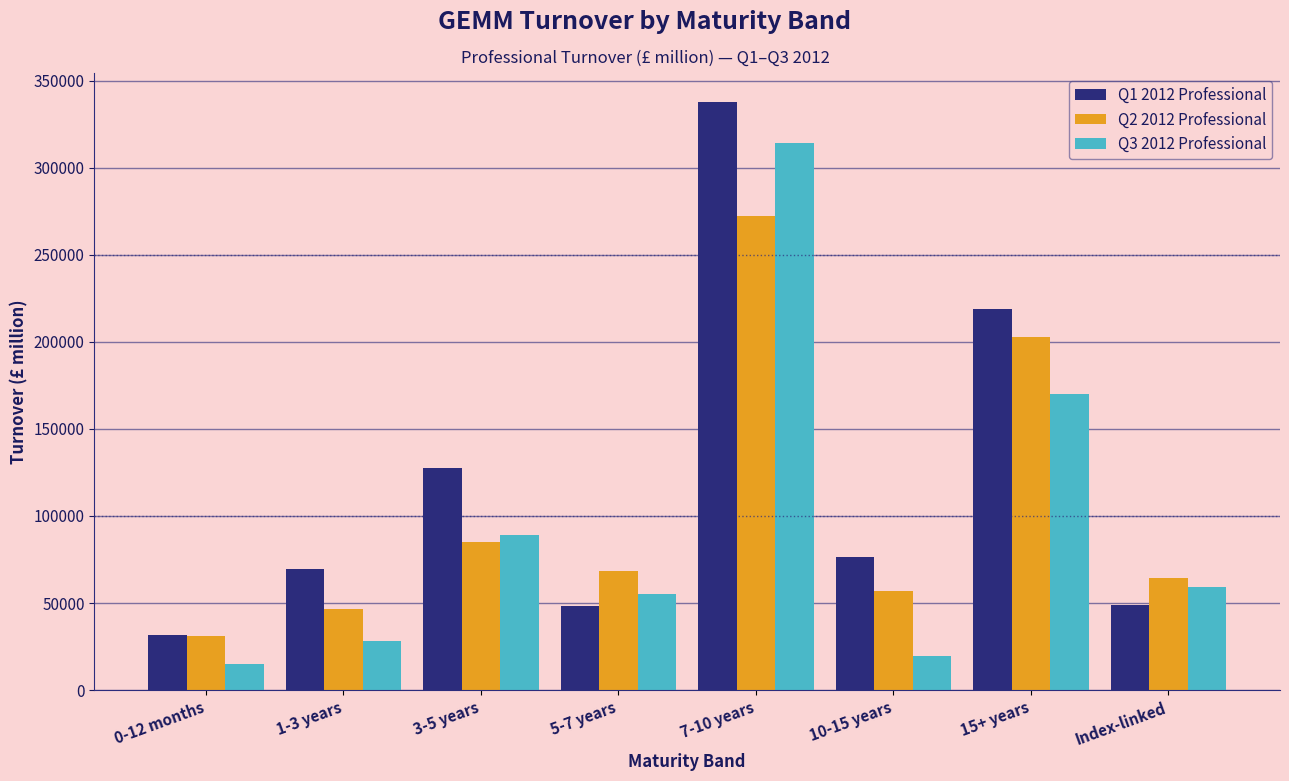

Read the Q3 2012 Professional value at 3-5 years.

89261.8